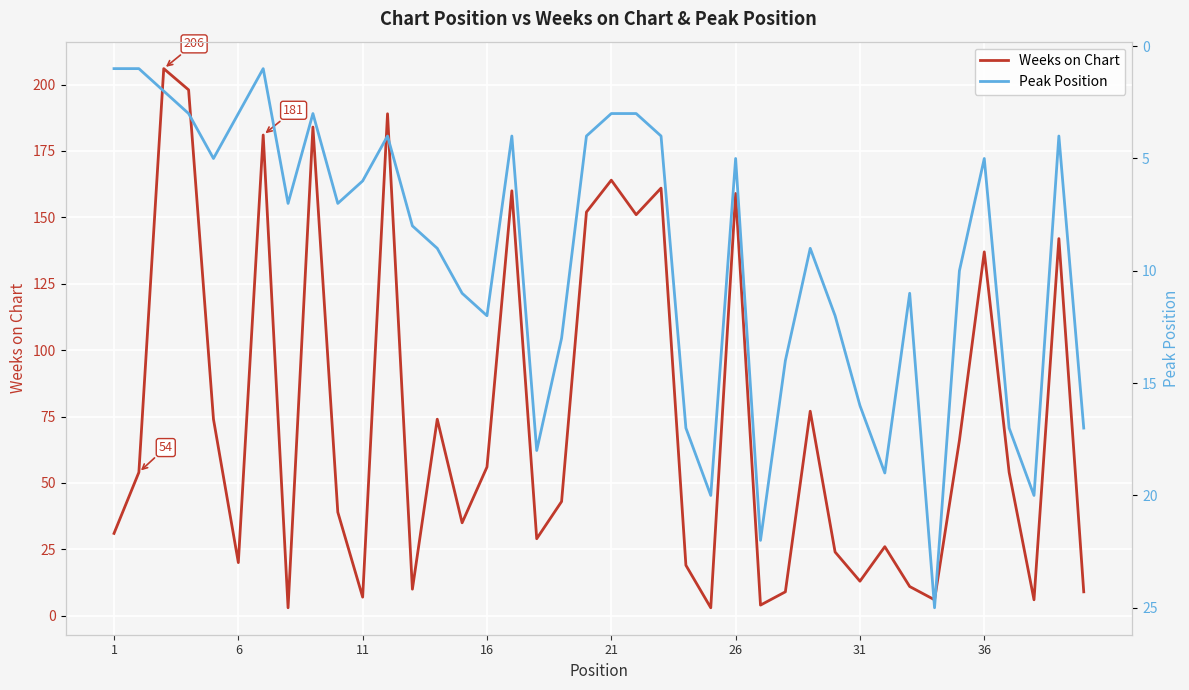

Which series ends up on top after the final intersection of Weeks on Chart and Peak Position?

Peak Position